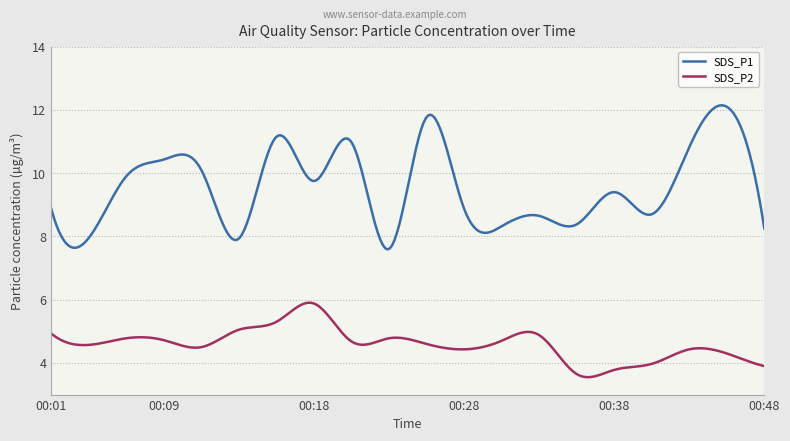

How many lines are shown in the chart?

2